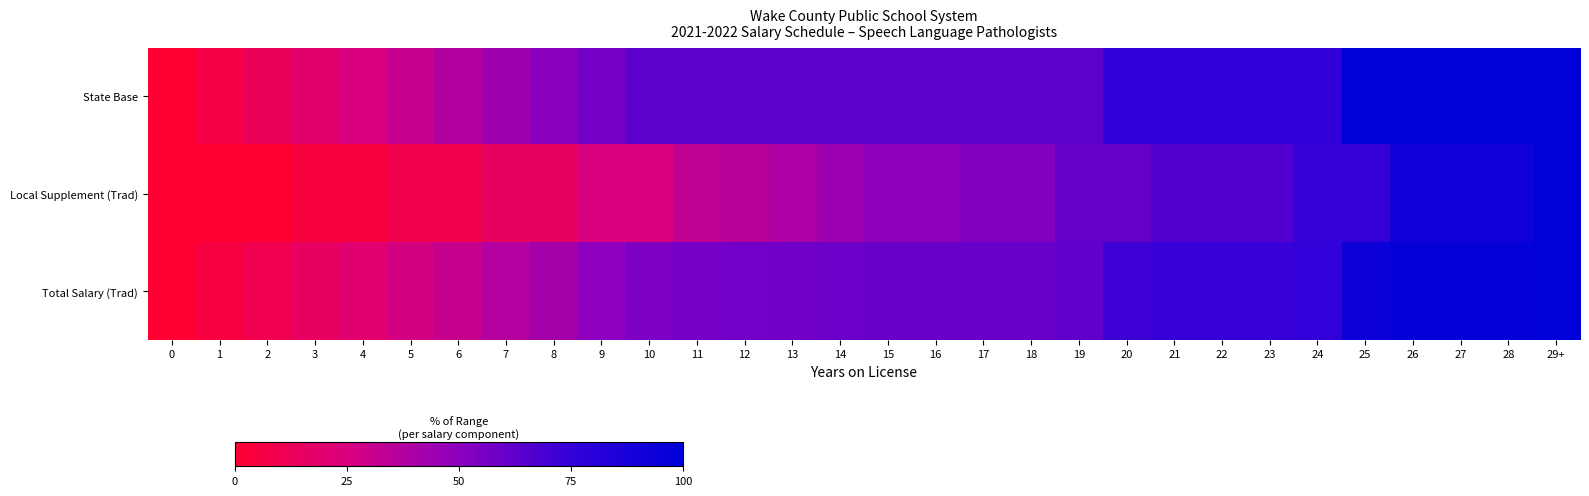

At how many categories does at least one series exceed 73?

10